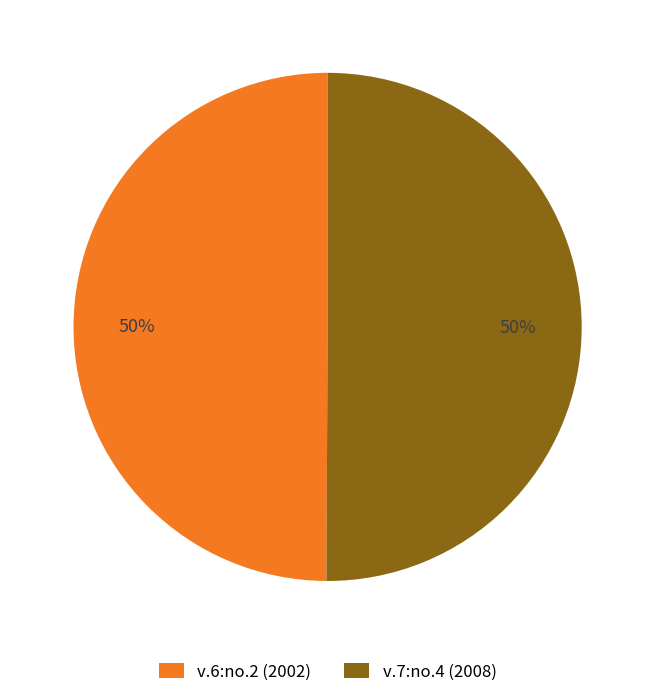

To the nearest percent, what percentage of the pie is v.6:no.2 (2002)?

50%